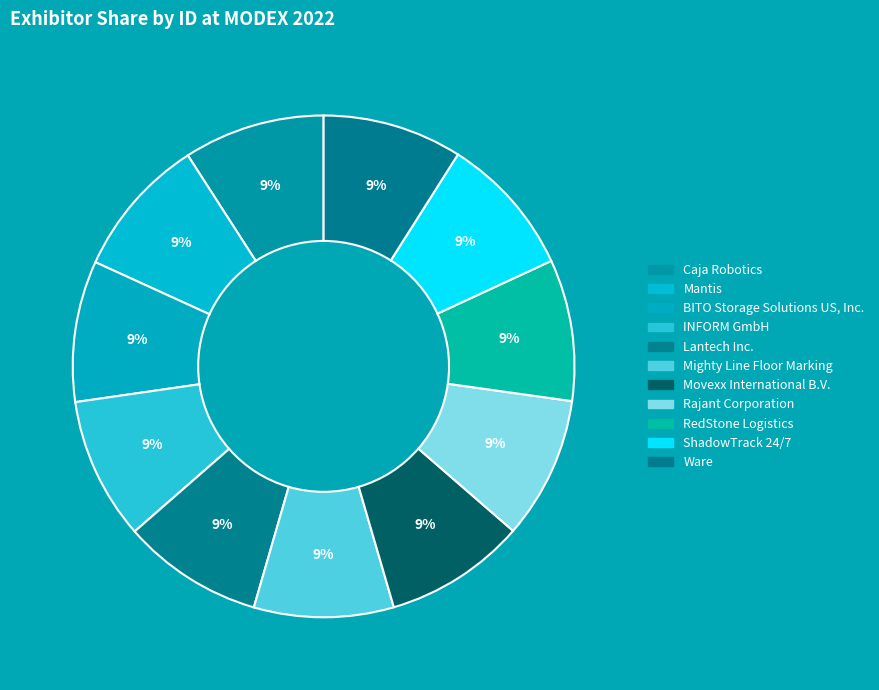

What percentage is the Ware slice, to the nearest percent?

9%